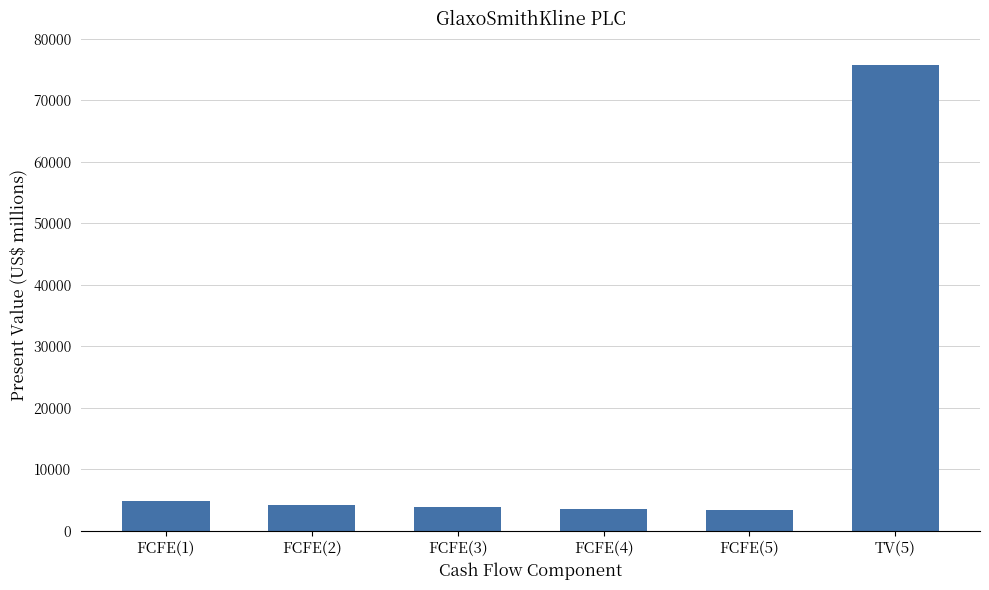

What is the difference between the values at FCFE(4) and FCFE(5)?

154